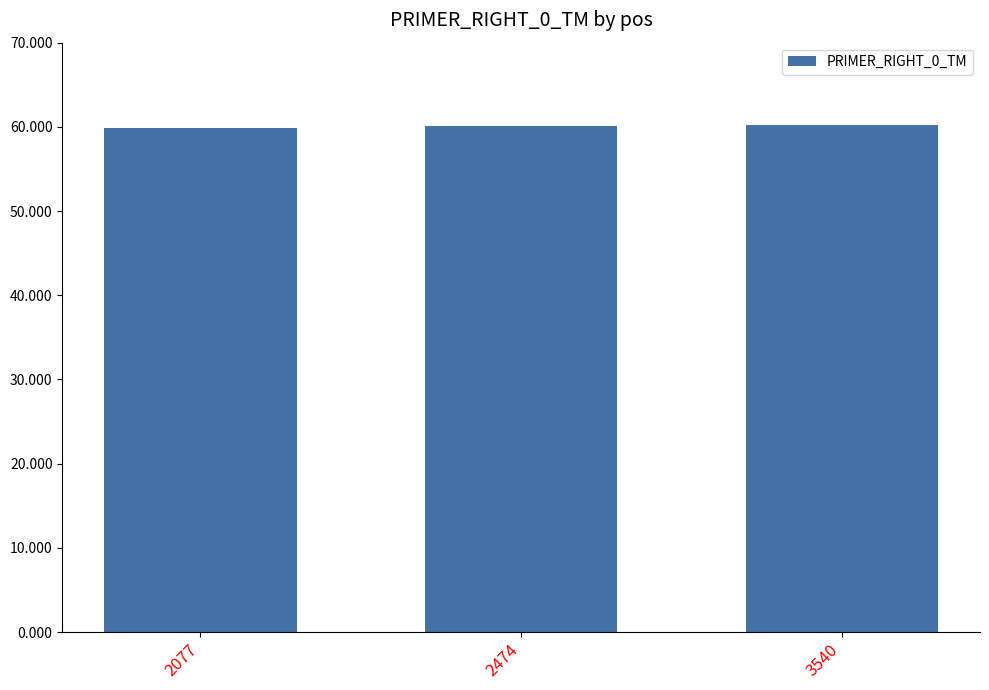

True or false: the data shows 25.1 at 3540.

False